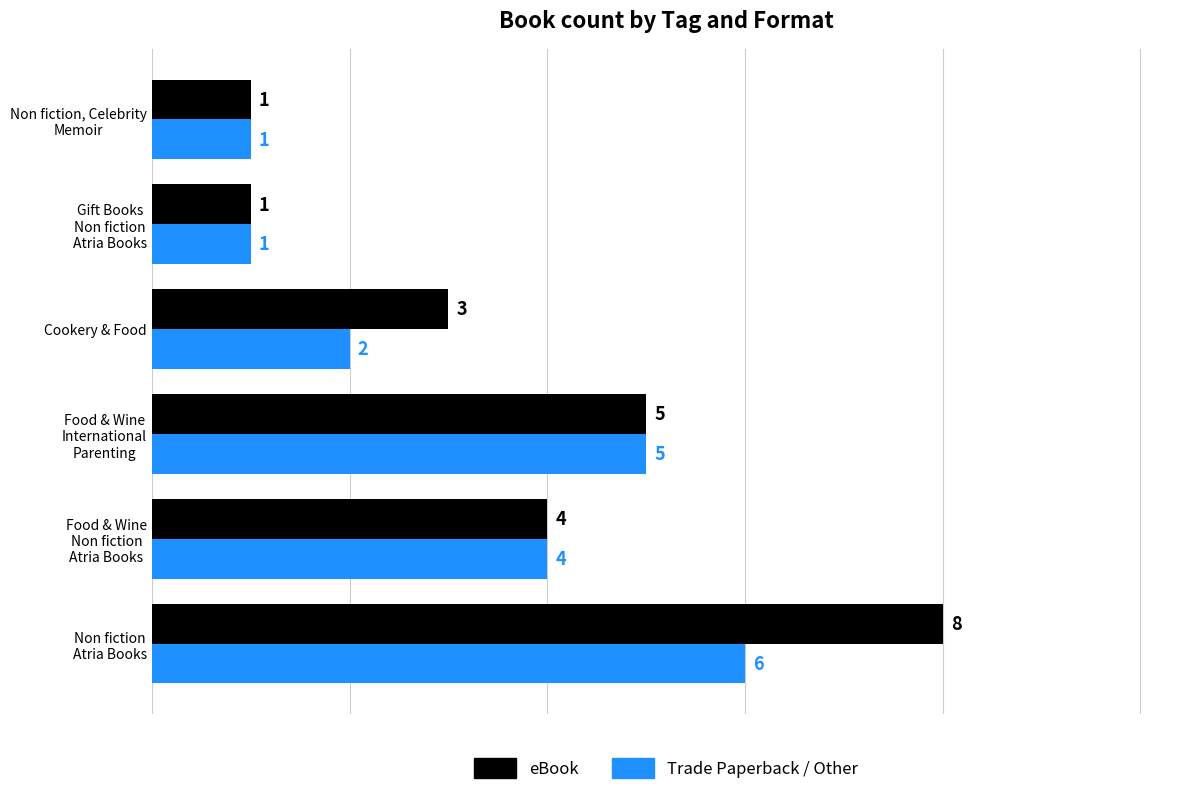

How many Trade Paperback / Other values are between 1 and 5?

5